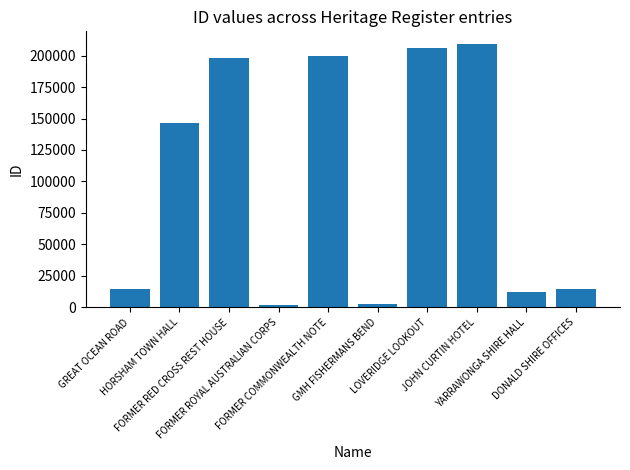

What is the greatest value displayed?

208812